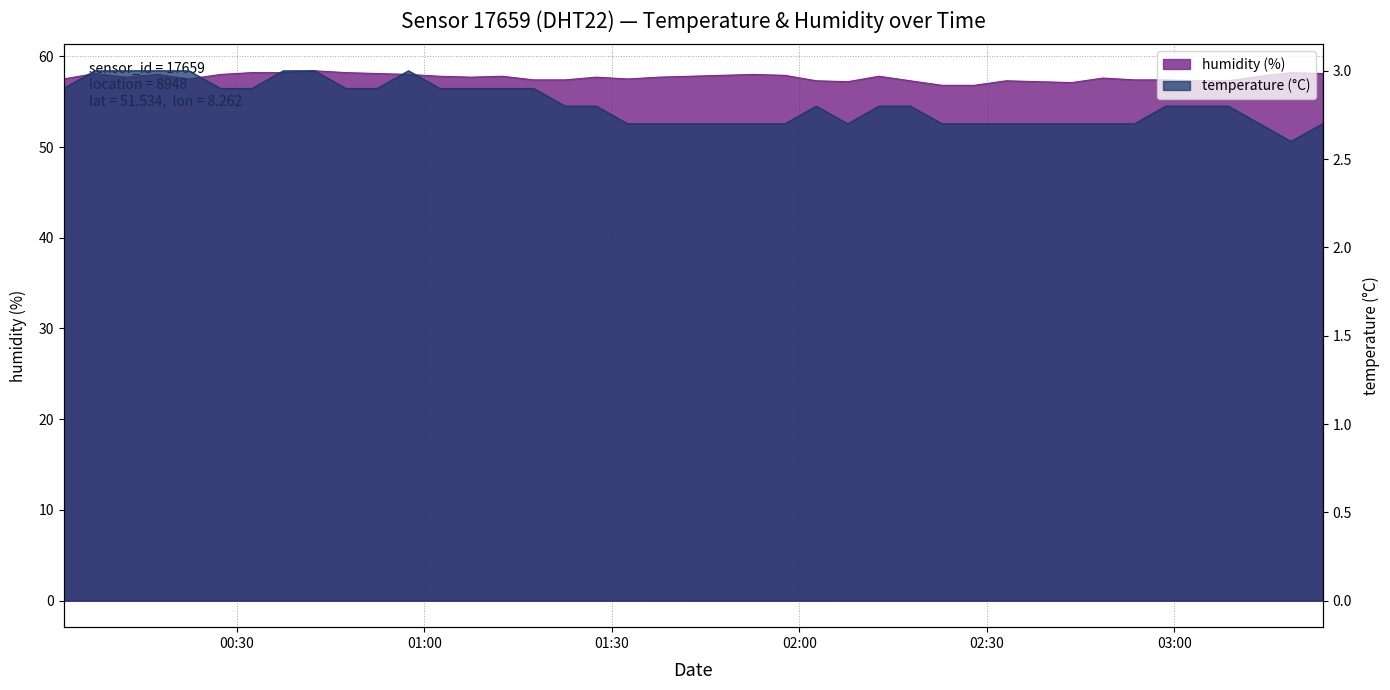

What is the total value across all series at 2023-03-12T03:13:40?

60.5